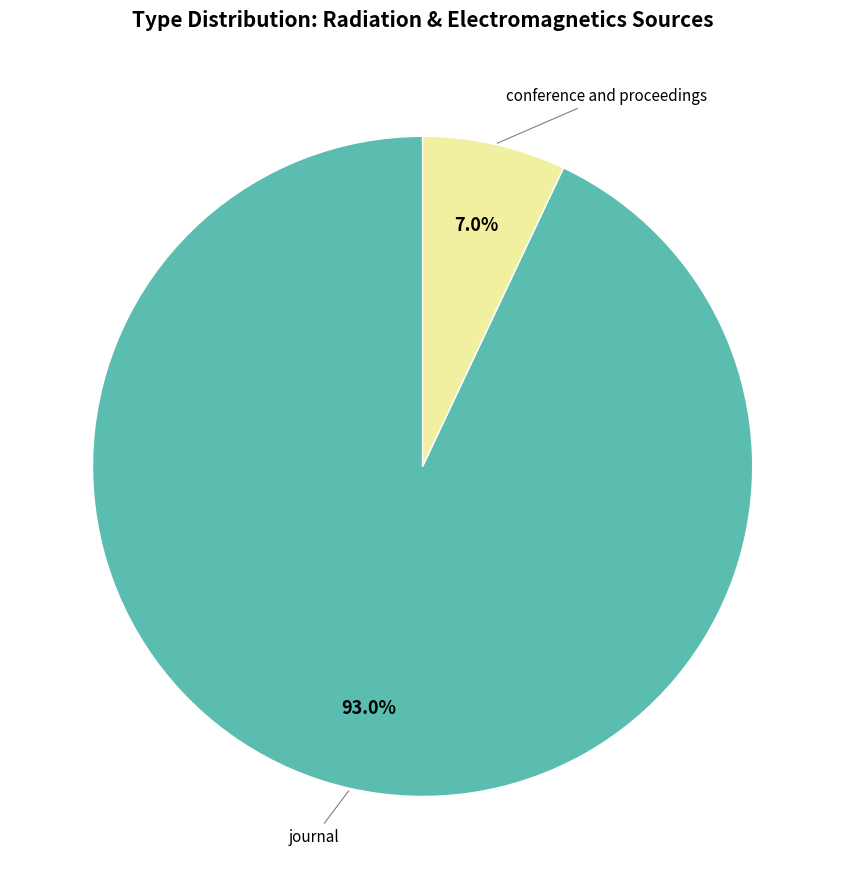

To the nearest percent, what is the difference between the largest and smallest slice percentages?

86%